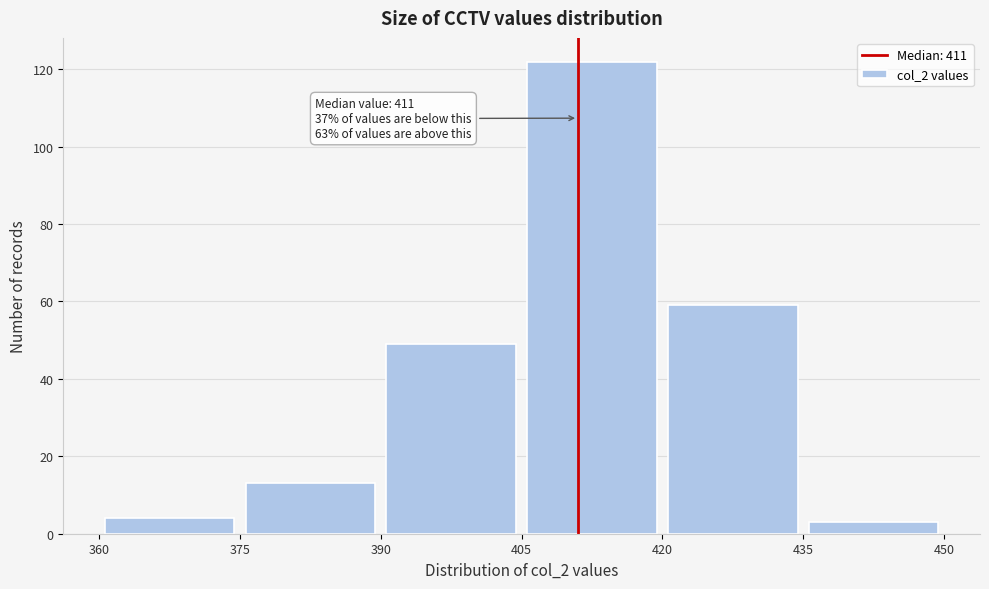

Which range on the x-axis has the tallest bar?

405 to 420